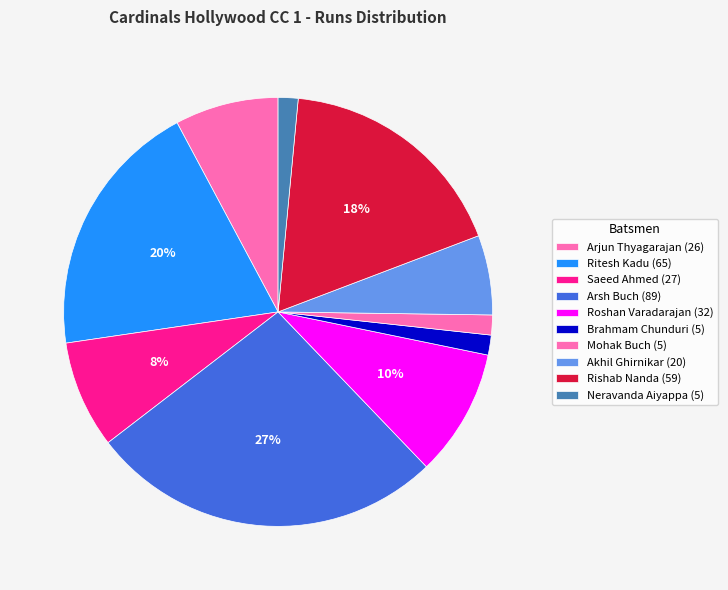

Count the number of slices in the pie.

10